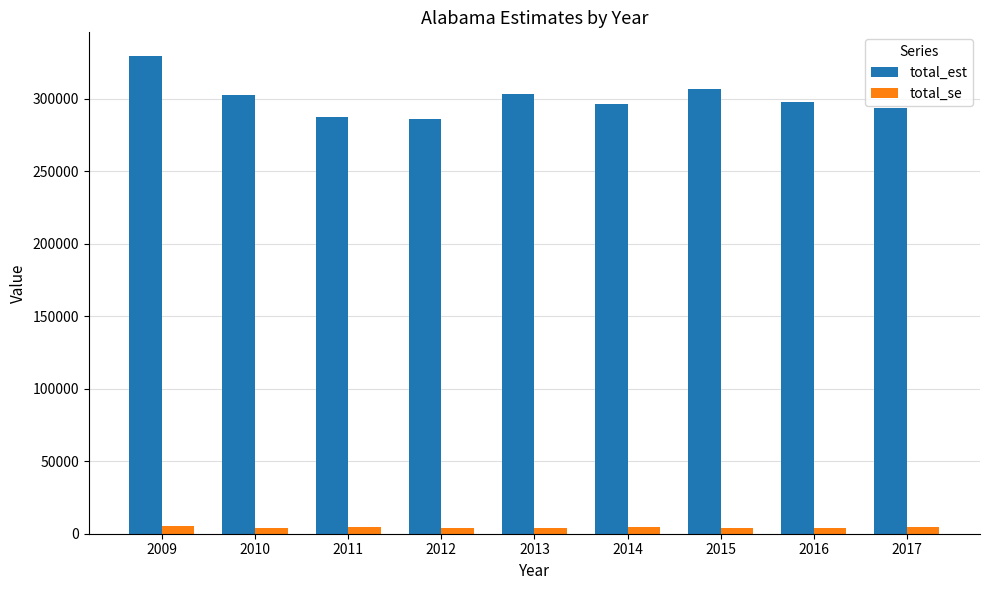

List the series in order of their overall mean, highest first.

total_est, total_se